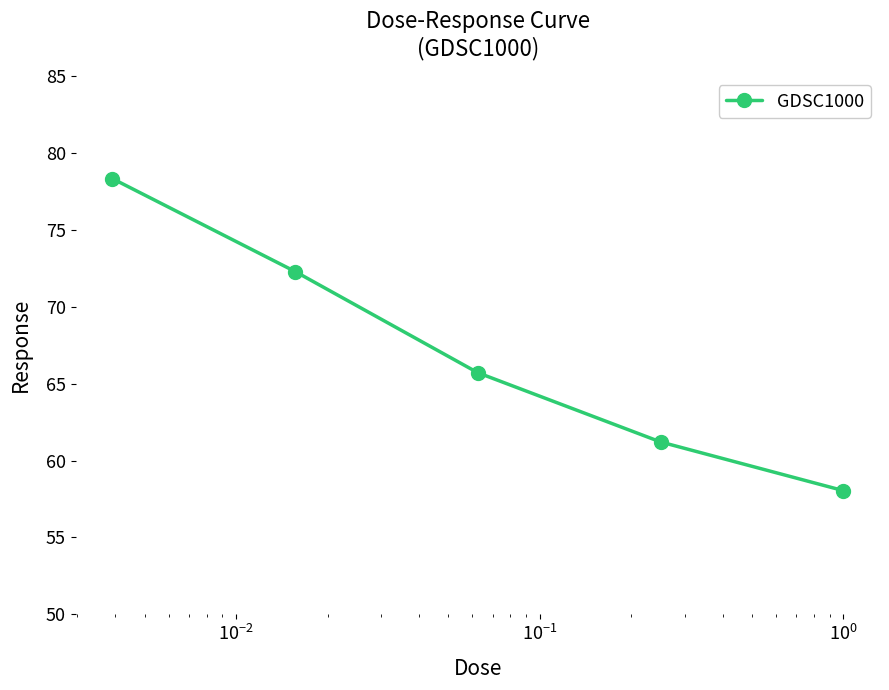

What is the difference between the maximum and minimum values?

20.3